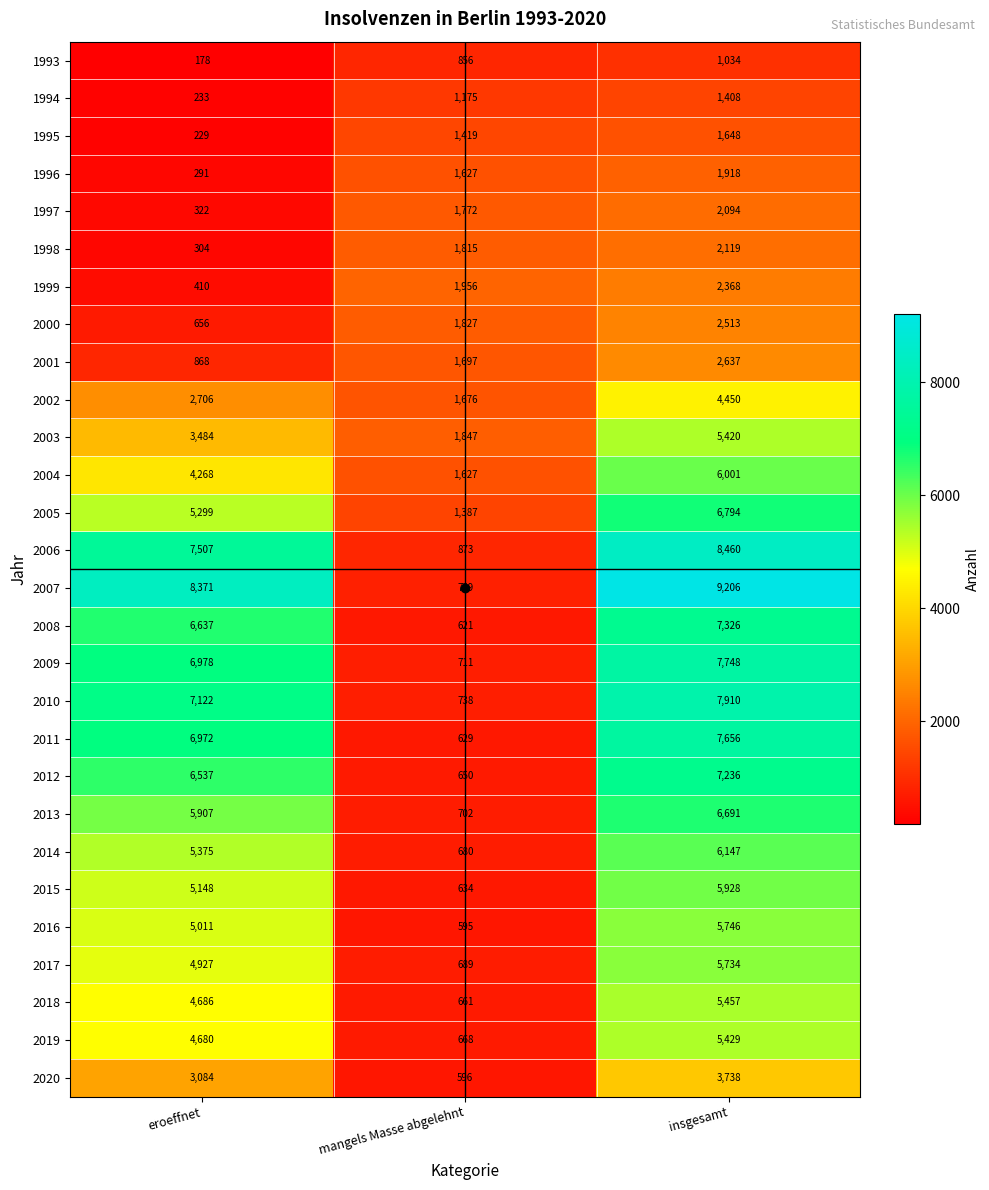

Which series has the widest spread of values?

2007